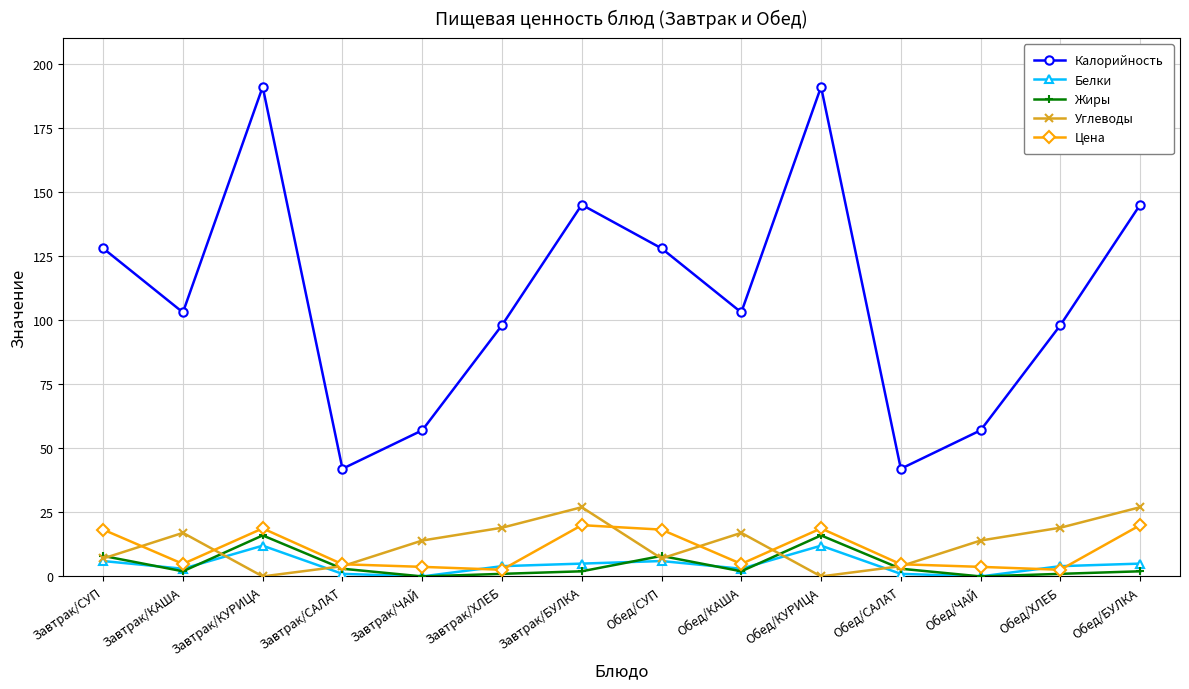

True or false: Калорийность and Цена cross at least once.

False